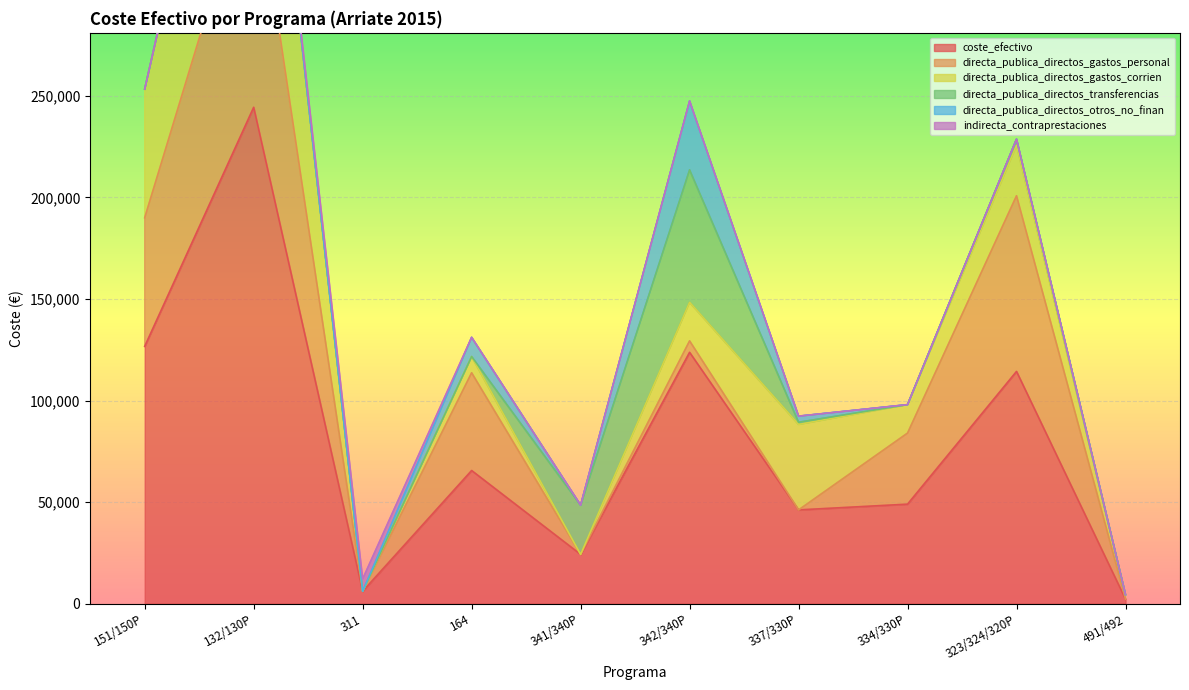

How many distinct data groups are displayed?

6